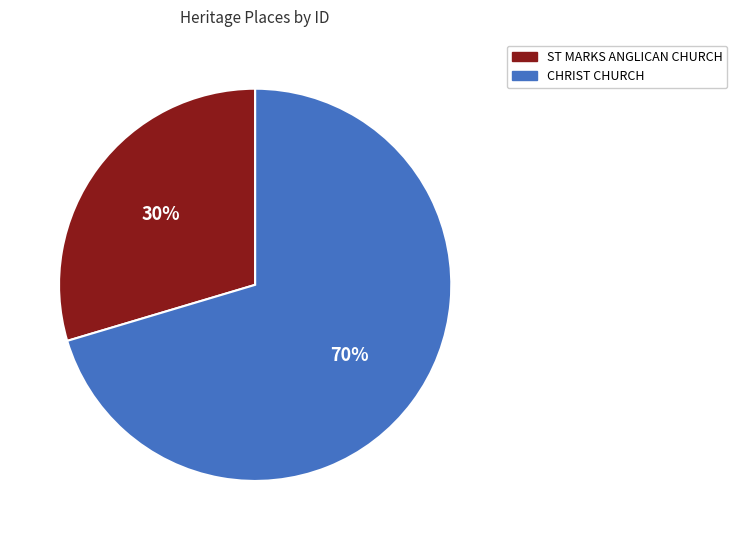

To the nearest percent, what percentage of the pie is CHRIST CHURCH?

70%